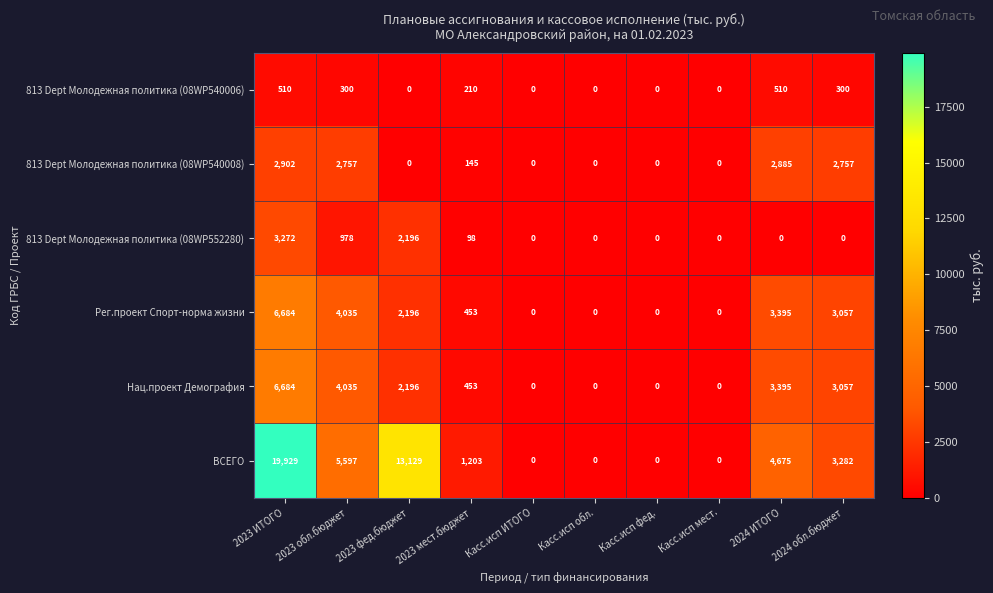

What is the maximum value for 813 Dept Молодежная политика (08WP540008)?

2902